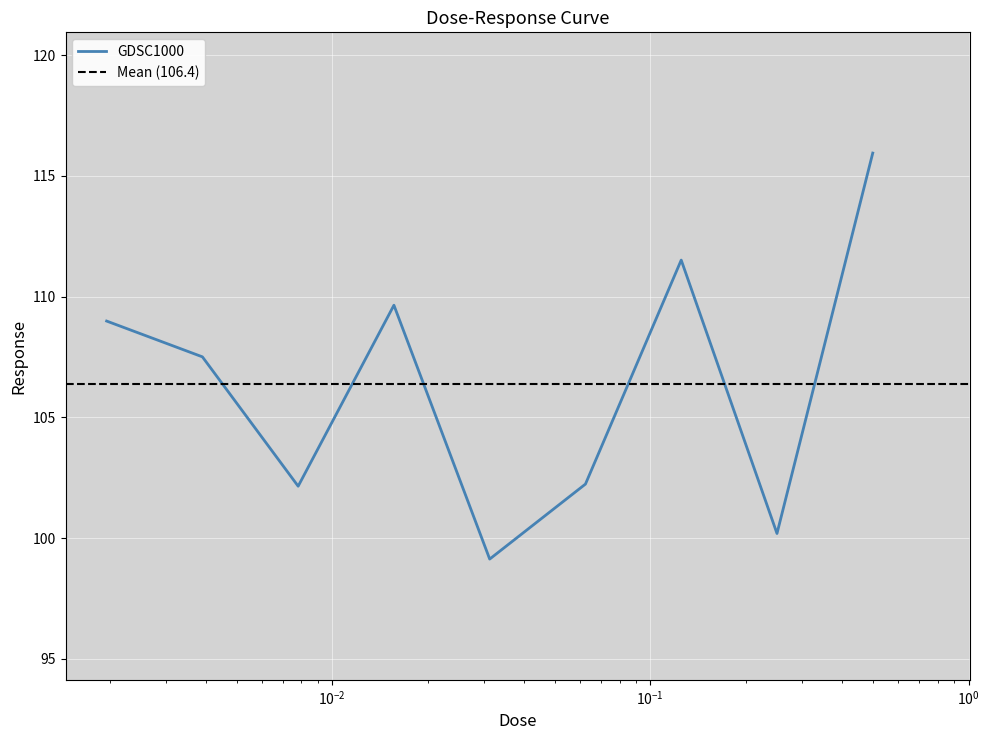

What is the average value?

106.4